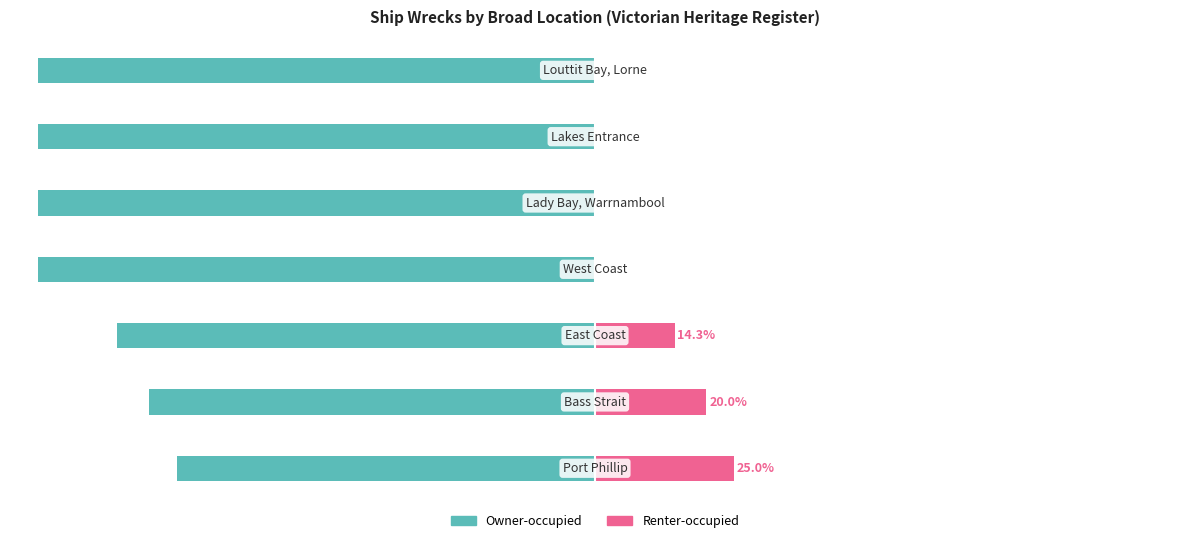

What is the approximate value of Owner-occupied at 4?

-100.0